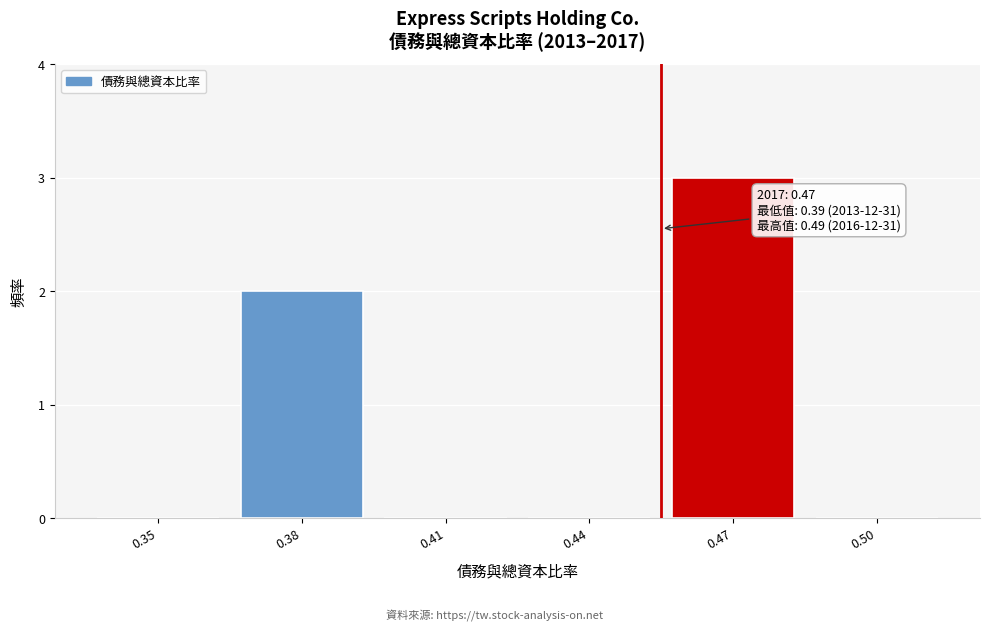

Reading right to left, what are all the values shown in this chart?

0.50=0	0.47=3	0.44=0	0.41=0	0.38=2	0.35=0